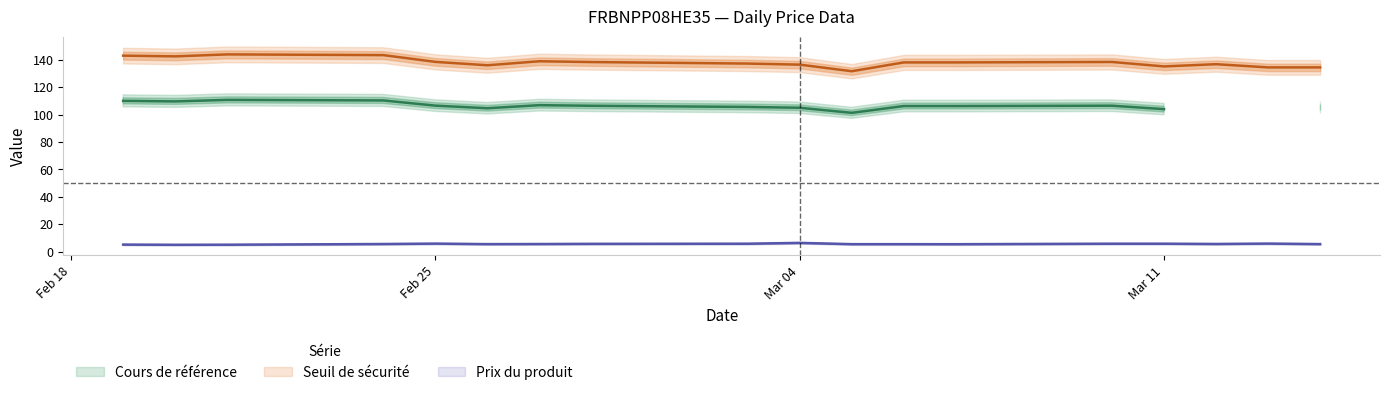

What is the highest value of the Prix du produit series?

6.3